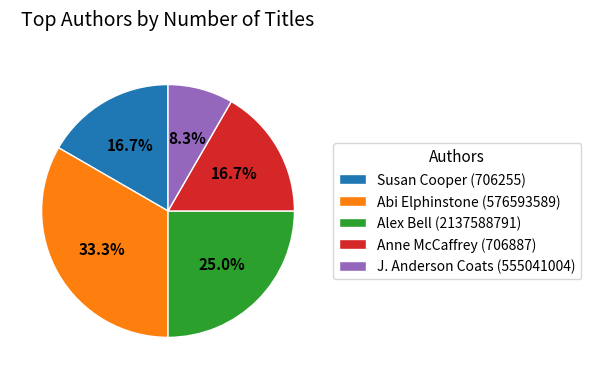

Which slice is the smallest?

J. Anderson Coats (555041004)